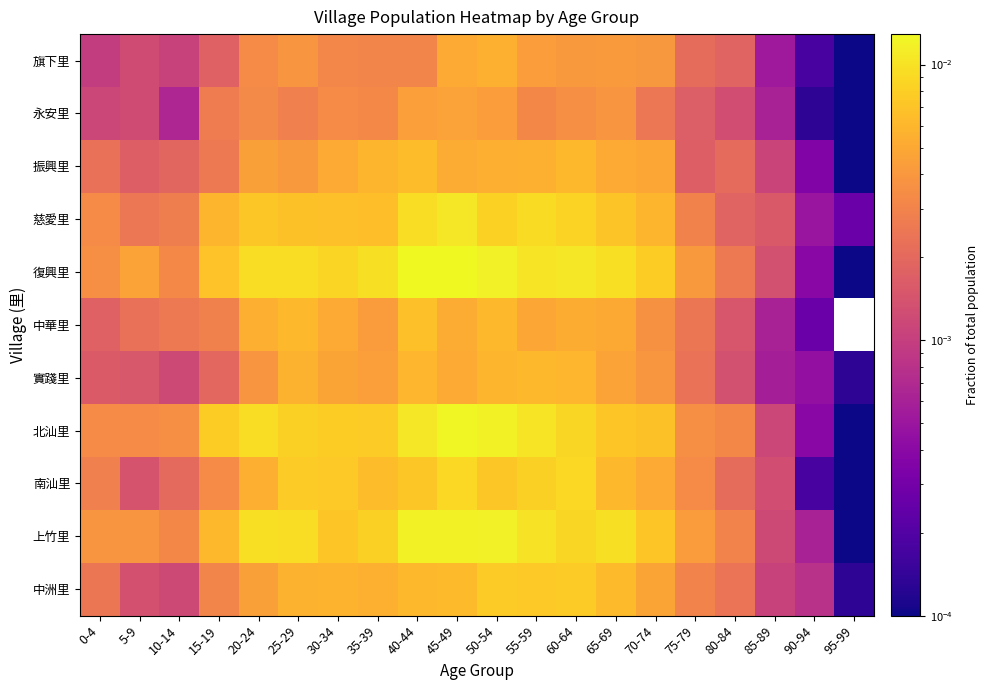

At 75-79, list the series in order from largest to smallest.

上竹里, 復興里, 北汕里, 南汕里, 中洲里, 慈愛里, 中華里, 實踐里, 旗下里, 振興里, 永安里